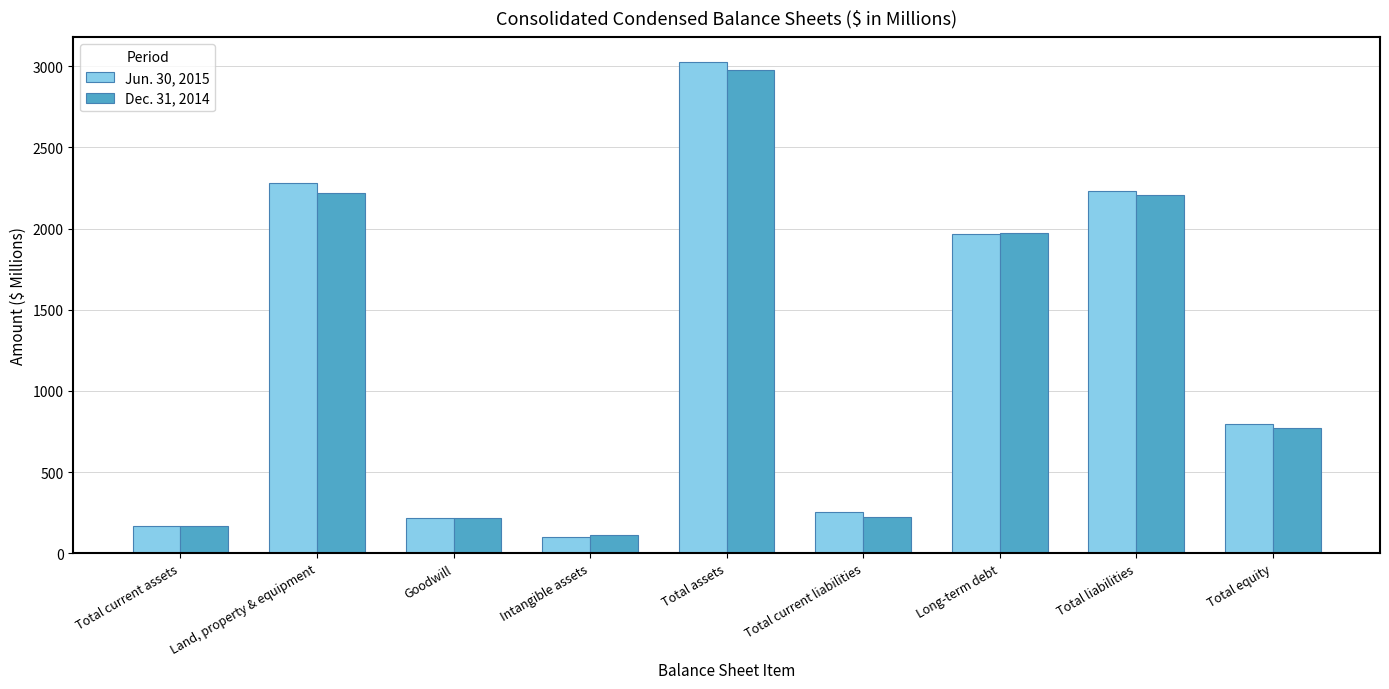

Is it true that Dec. 31, 2014 equals 1108.4 at Total equity?

False